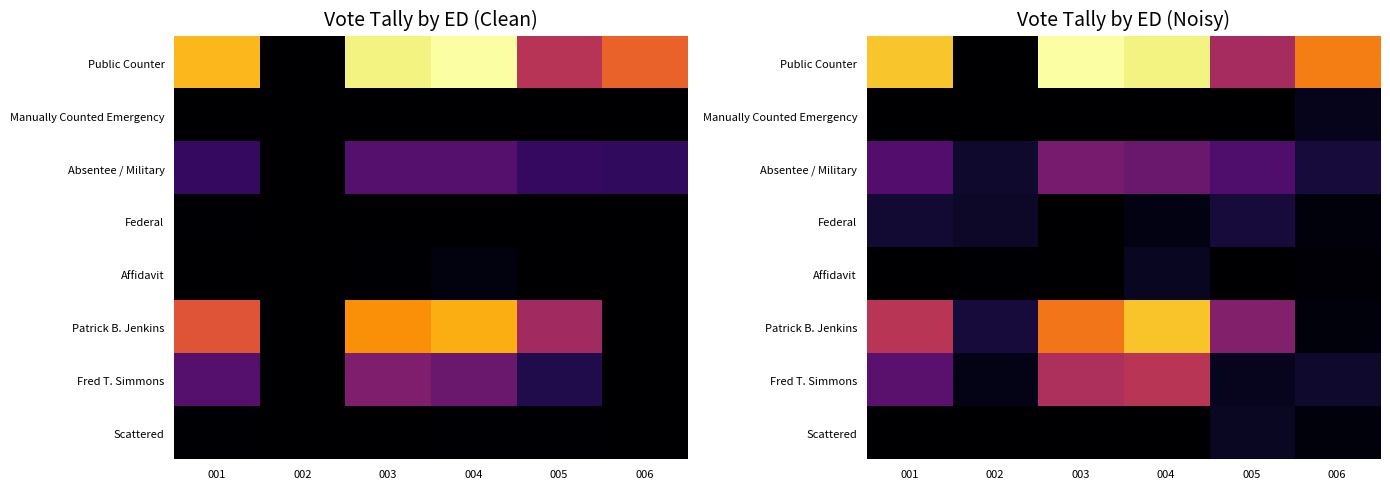

At which label does Affidavit reach its peak?

004